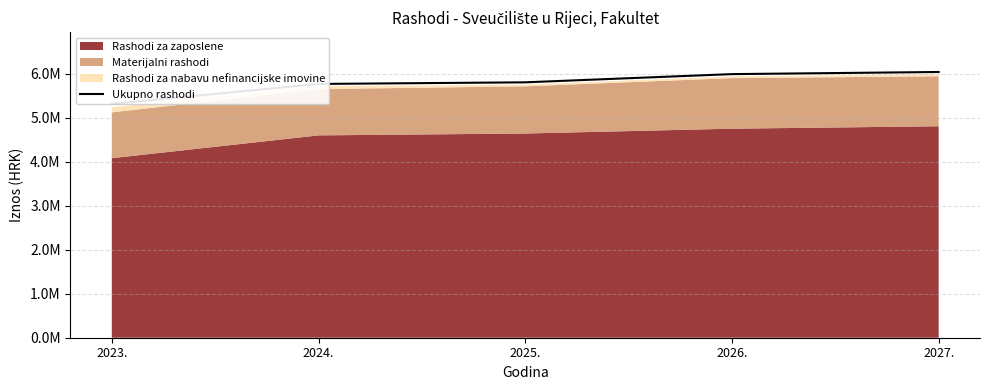

Reading left to right, list all the values displayed in this chart.

2023.=5319648	2024.=5772598	2025.=5809298	2026.=5996003	2027.=6044434